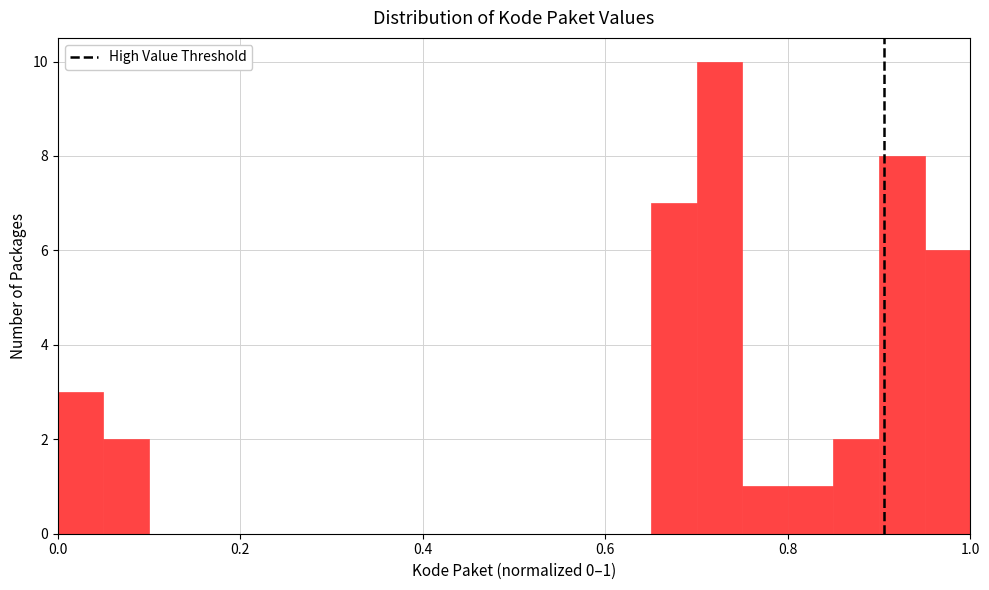

Read against the x-axis, roughly where is the centre of the tallest bar?

0.72